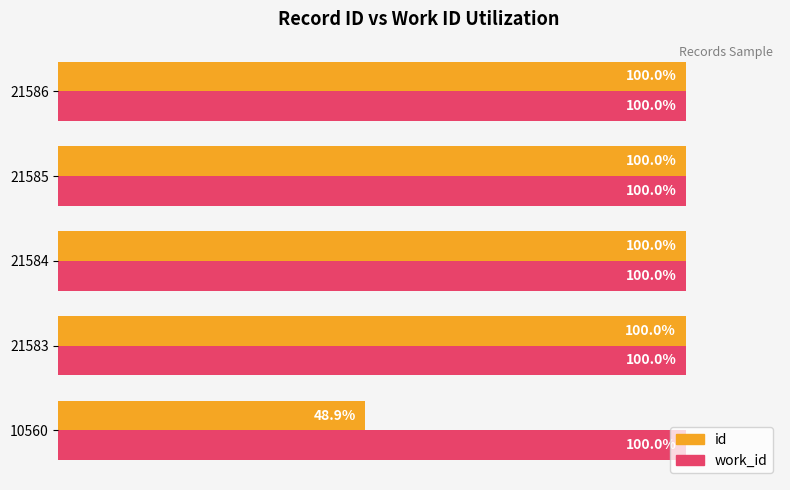

Which series has the widest spread of values?

id